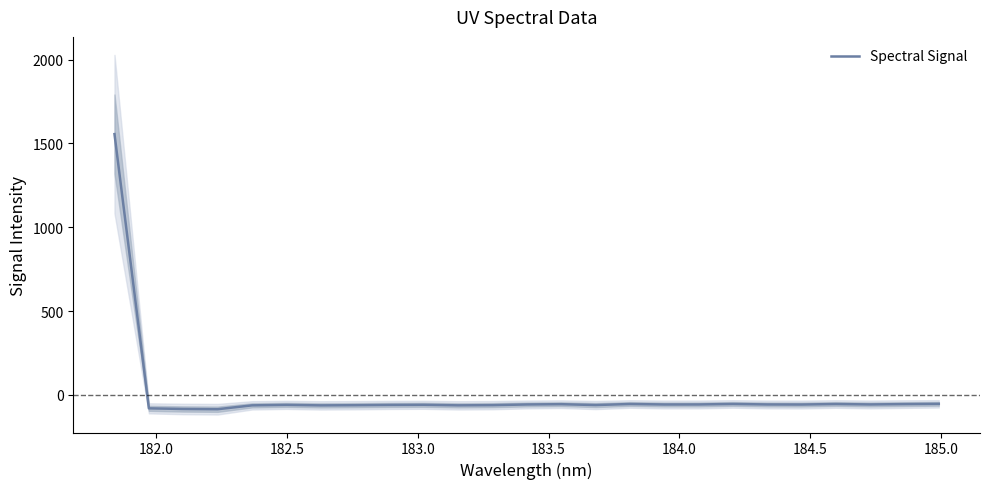

What is the maximum value for Spectral Signal?

1555.7